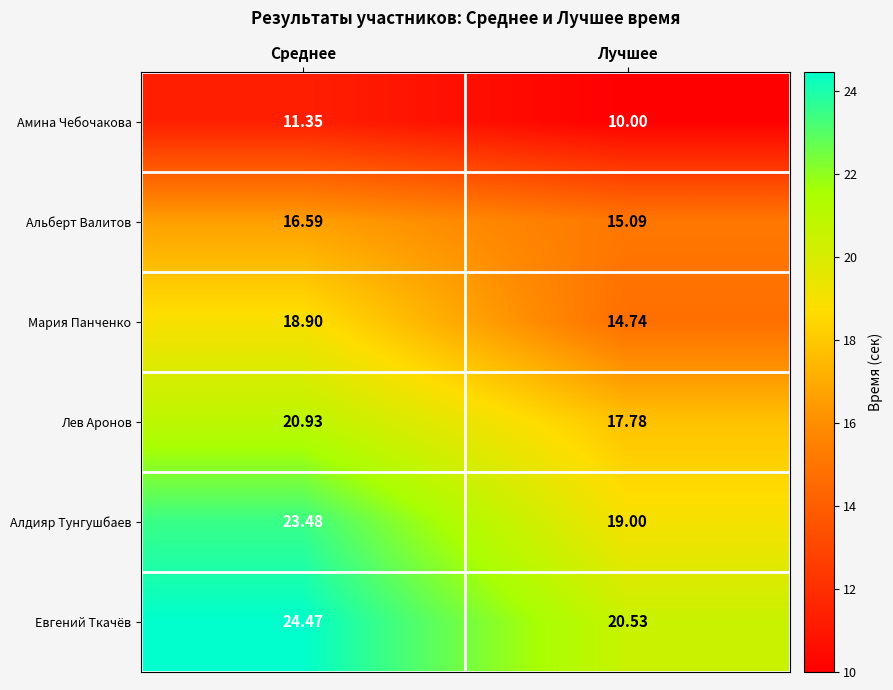

At which label is Мария Панченко closest to 16?

Лучшее